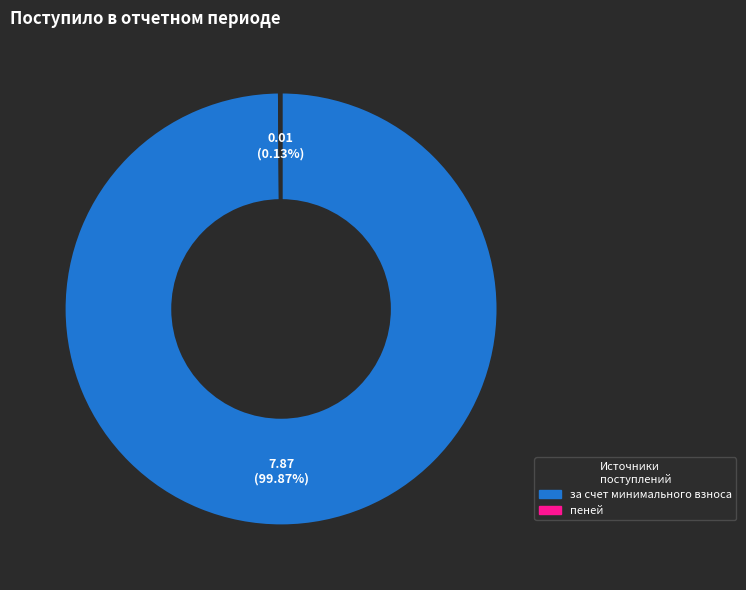

To the nearest percent, what is the difference between the largest and smallest slice percentages?

100%